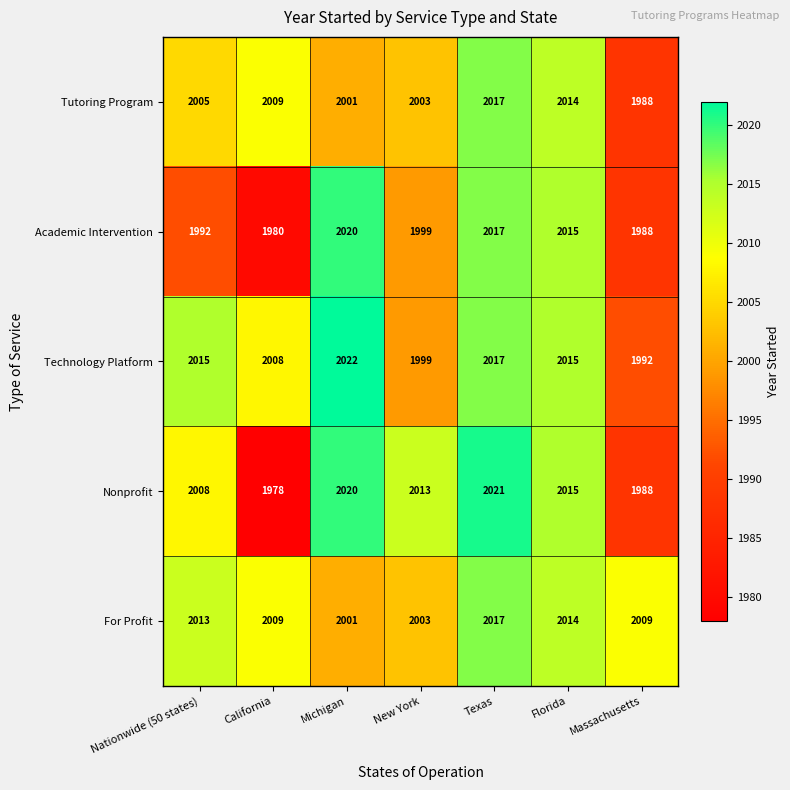

Where is Academic Intervention nearest to the value 2000?

New York